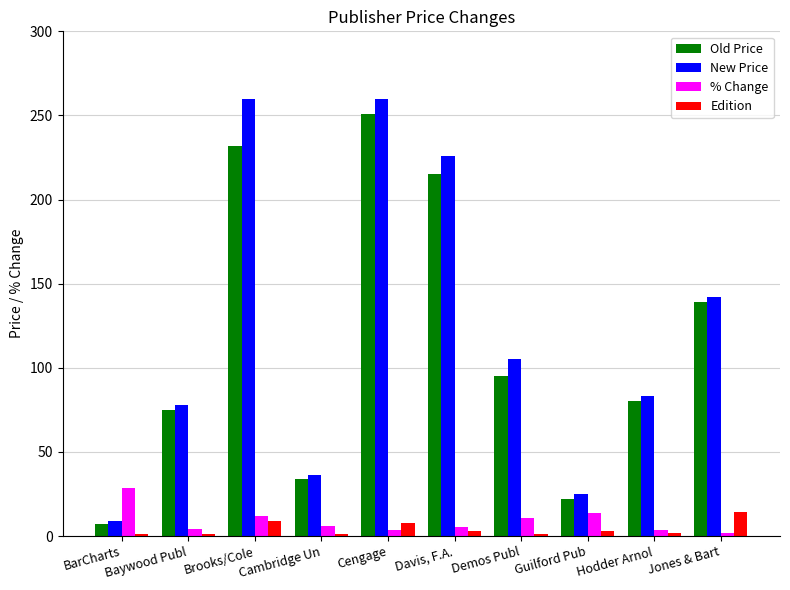

At how many categories does at least one series exceed 155?

3